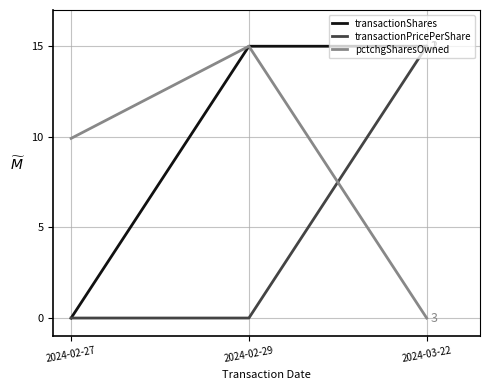

What is the sum of all transactionShares values?

30.0